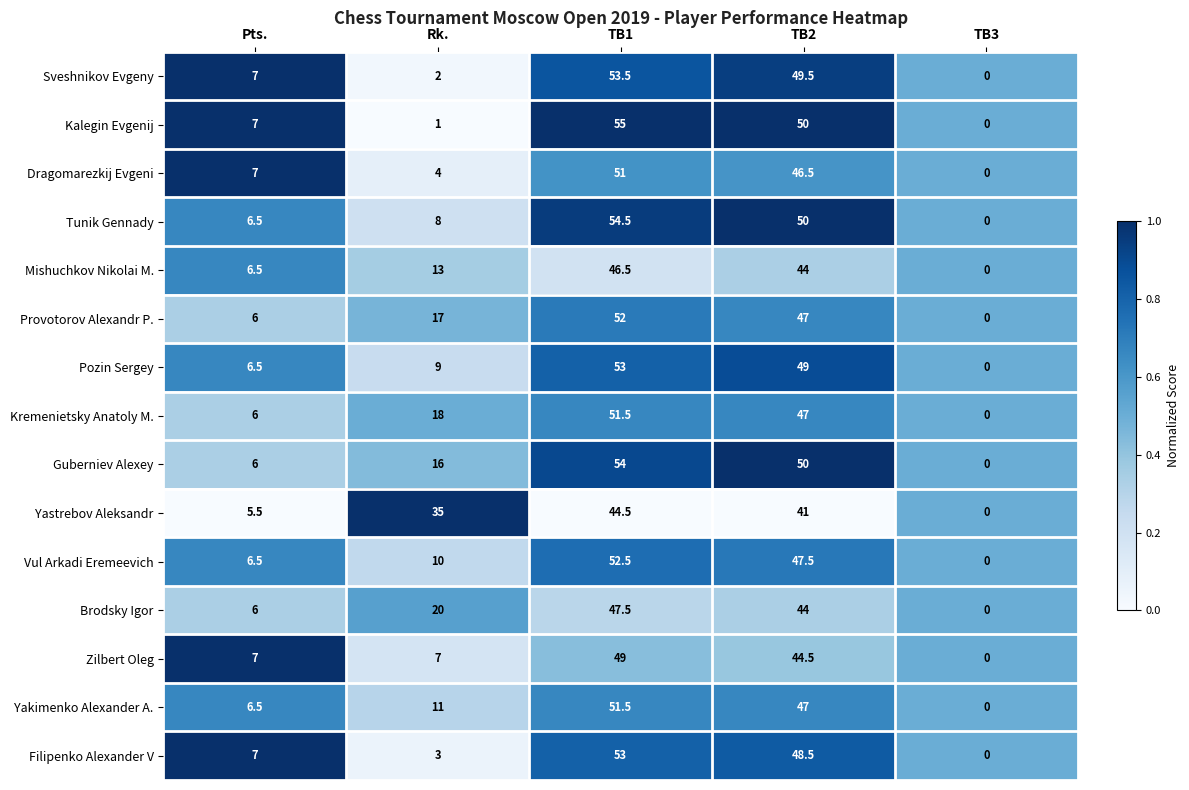

The value of Provotorov Alexandr P. at TB3 is 20.8. True or false?

False